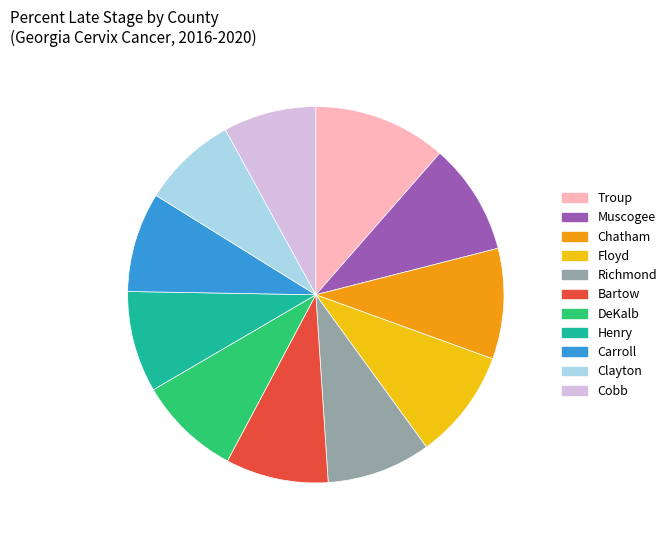

What is the largest slice in the pie chart?

Troup